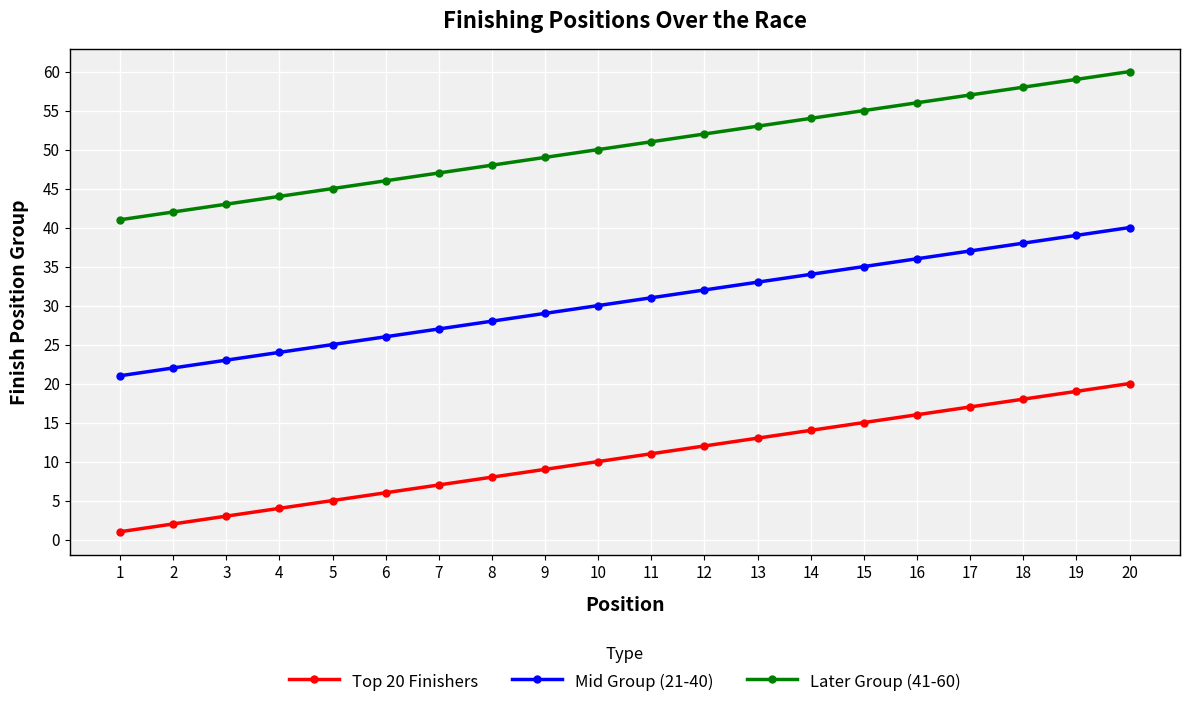

Reading right to left, list all the values displayed in this chart.

Top 20 Finishers: 20=20	19=19	18=18	17=17	16=16	15=15	14=14	13=13	12=12	11=11	10=10	9=9	8=8	7=7	6=6	5=5	4=4	3=3	2=2	1=1
Mid Group (21-40): 20=40	19=39	18=38	17=37	16=36	15=35	14=34	13=33	12=32	11=31	10=30	9=29	8=28	7=27	6=26	5=25	4=24	3=23	2=22	1=21
Later Group (41-60): 20=60	19=59	18=58	17=57	16=56	15=55	14=54	13=53	12=52	11=51	10=50	9=49	8=48	7=47	6=46	5=45	4=44	3=43	2=42	1=41